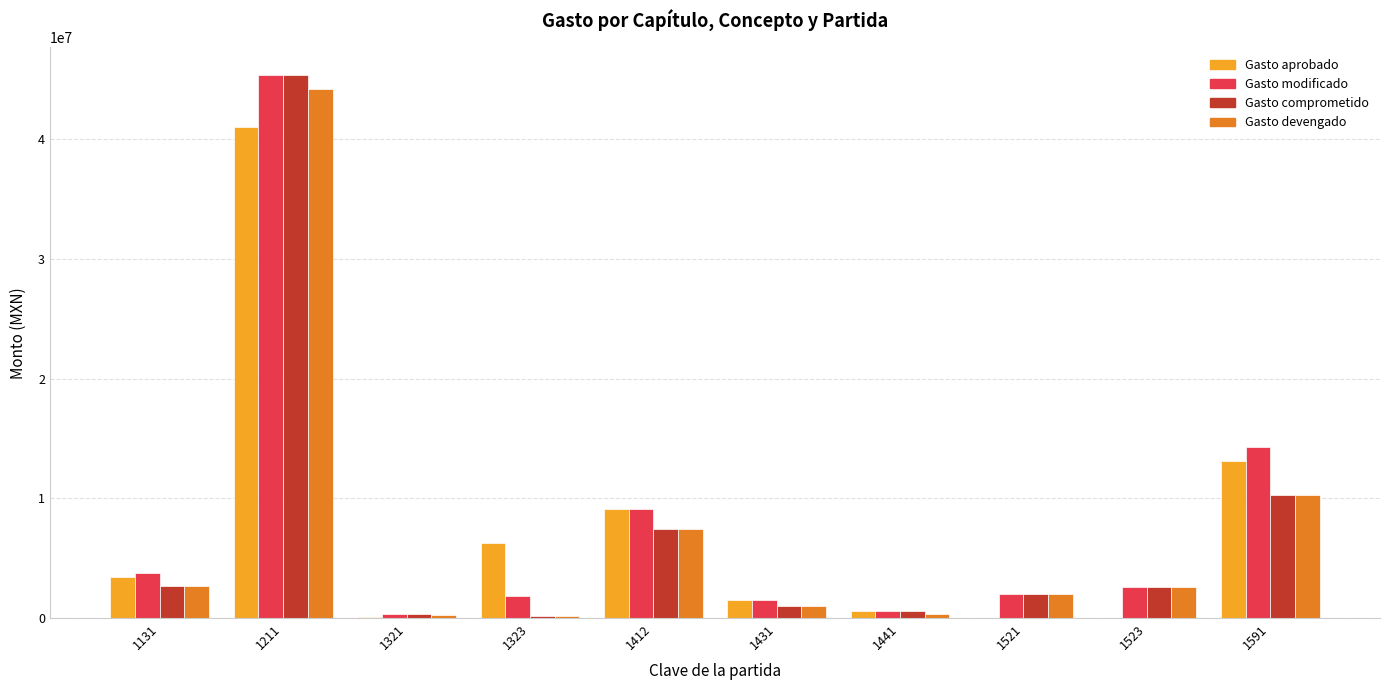

How many groups of bars are there?

10